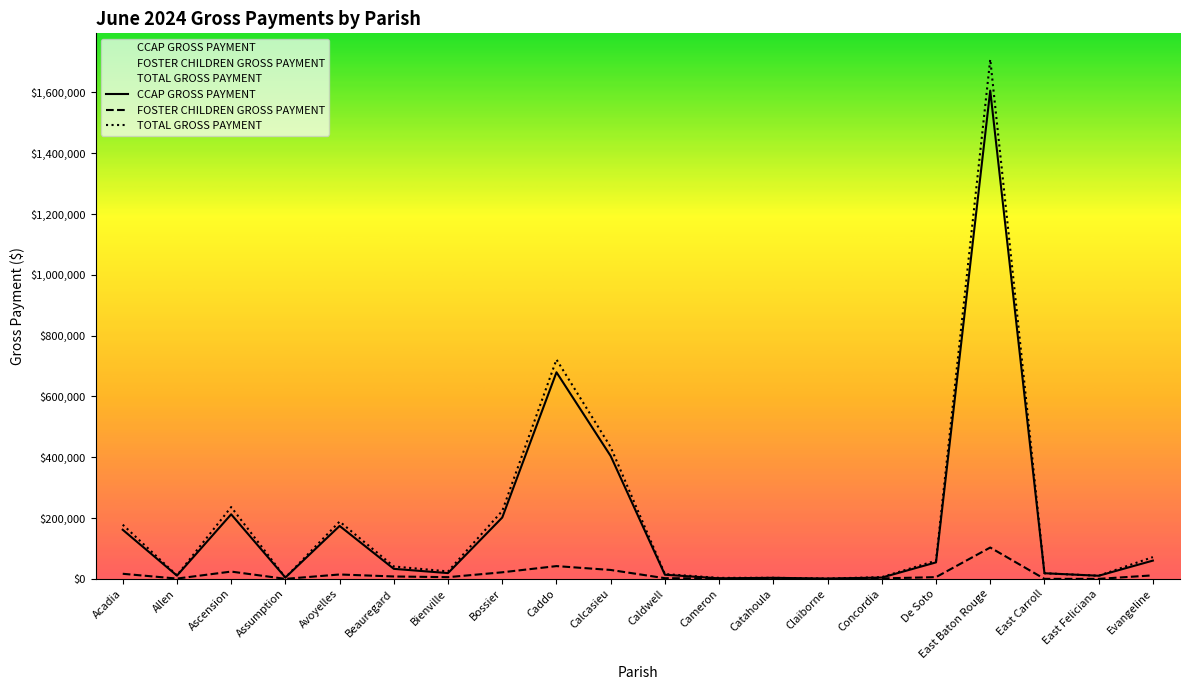

How many lines are shown in the chart?

3